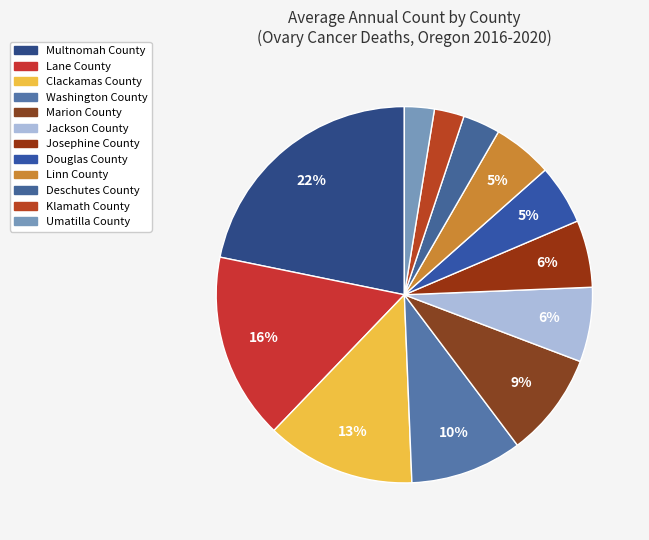

Is there a majority slice in this chart?

No